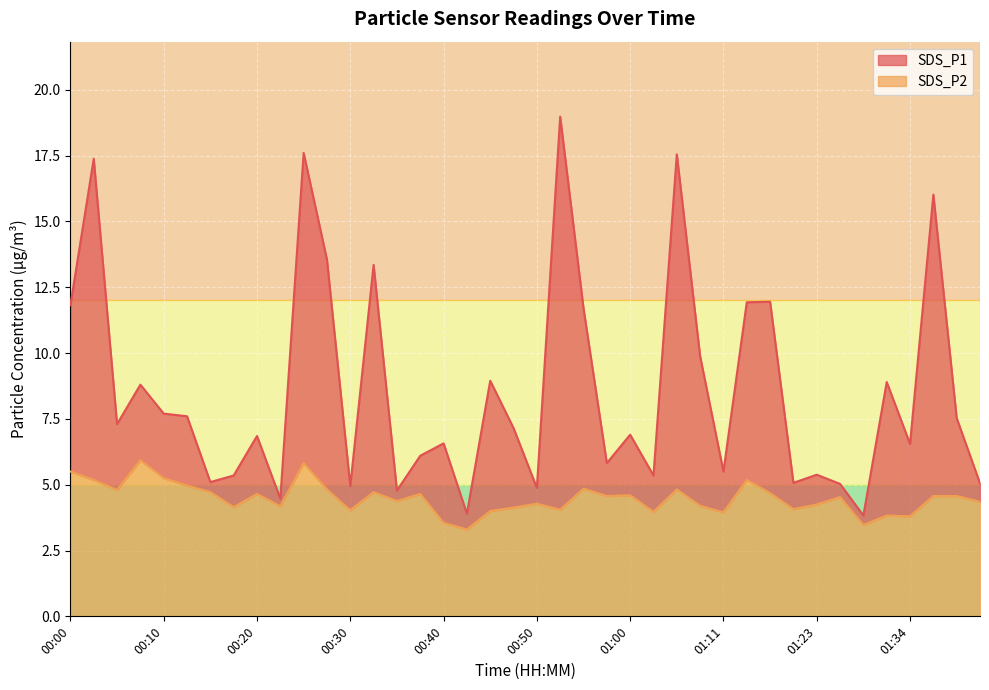

In SDS_P2, how many points are higher than both neighbors (excluding endpoints)?

12